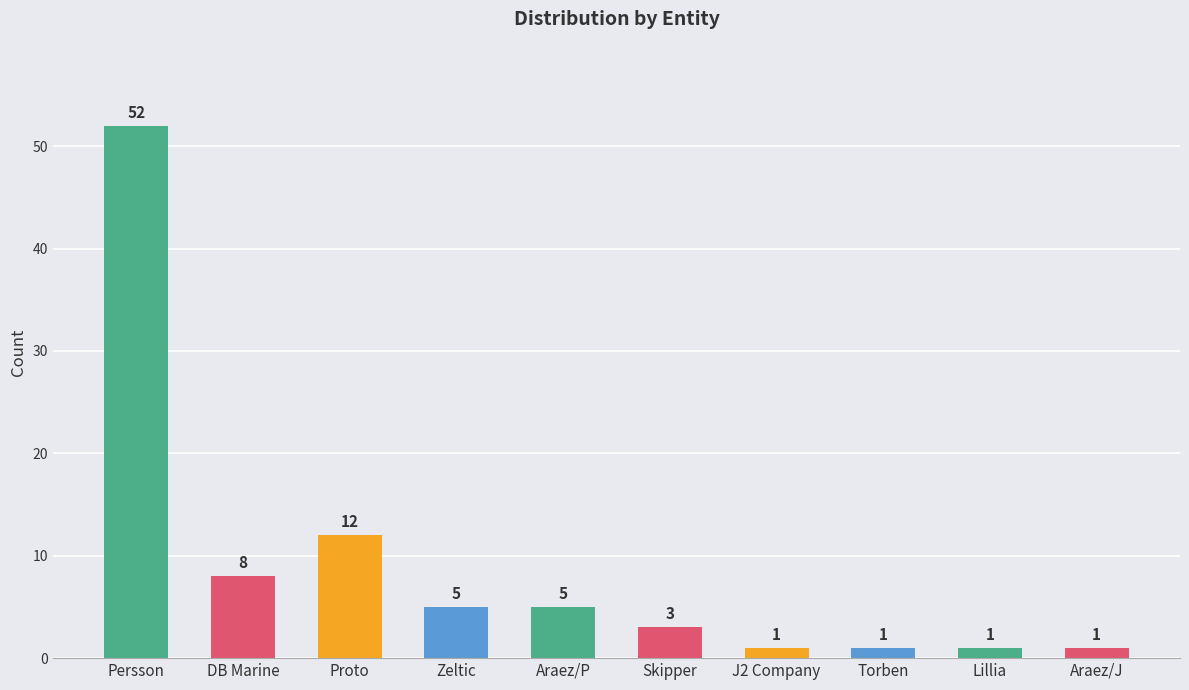

At which label does the data first exceed 5?

Persson